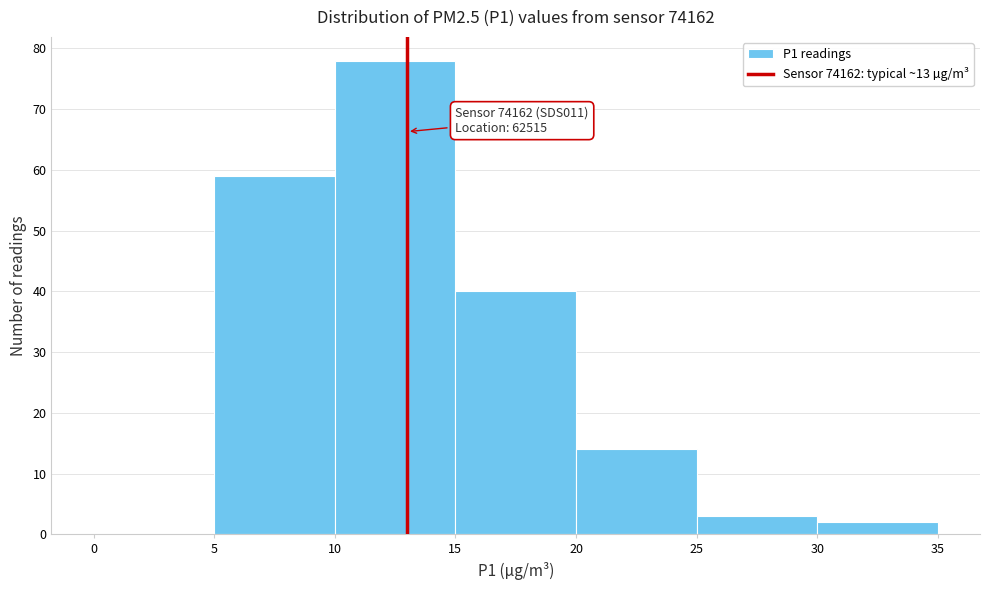

Over which range of the x-axis is the bar tallest?

10 to 15